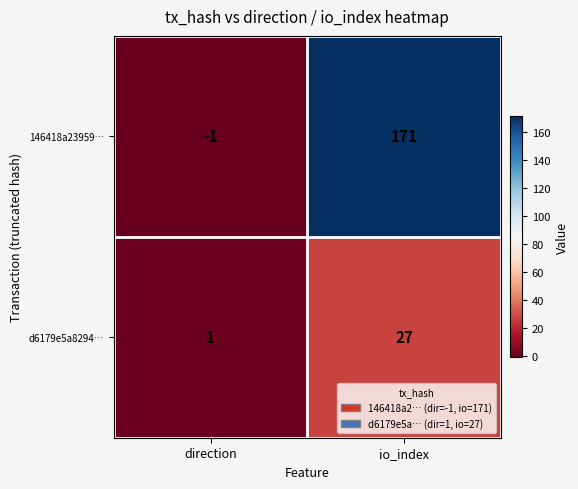

Between direction and io_index, which series saw the biggest shift?

146418a23959…